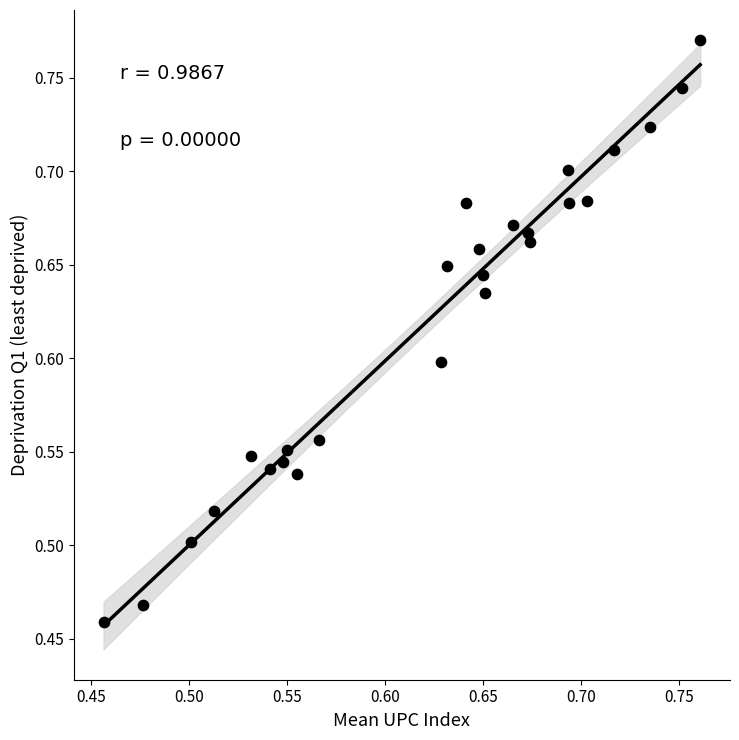

What is the range of X values (max minus min)?

0.3